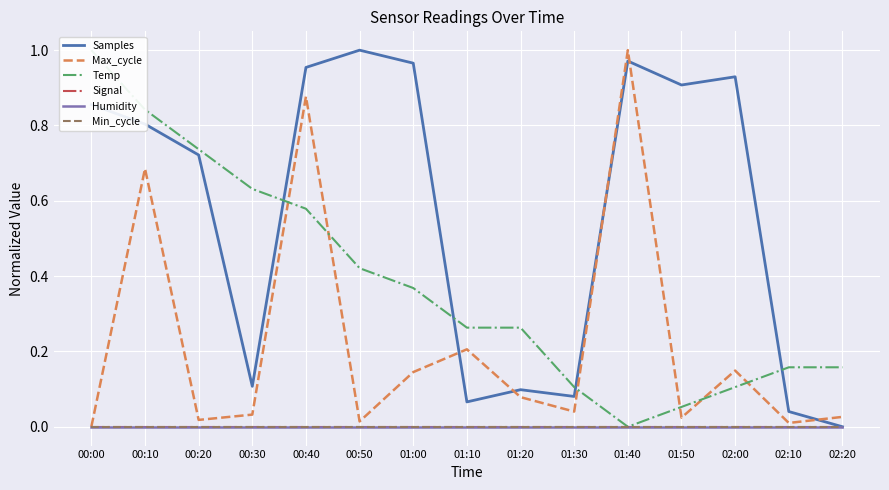

What are all the series names shown in the legend?

Samples, Max_cycle, Temp, Signal, Humidity, Min_cycle